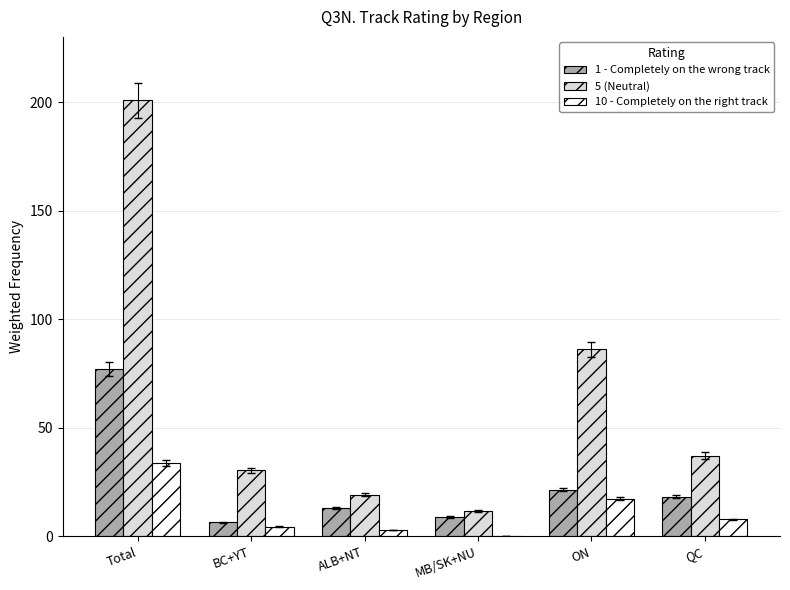

The value of 5 (Neutral) at ON is 46.4. True or false?

False